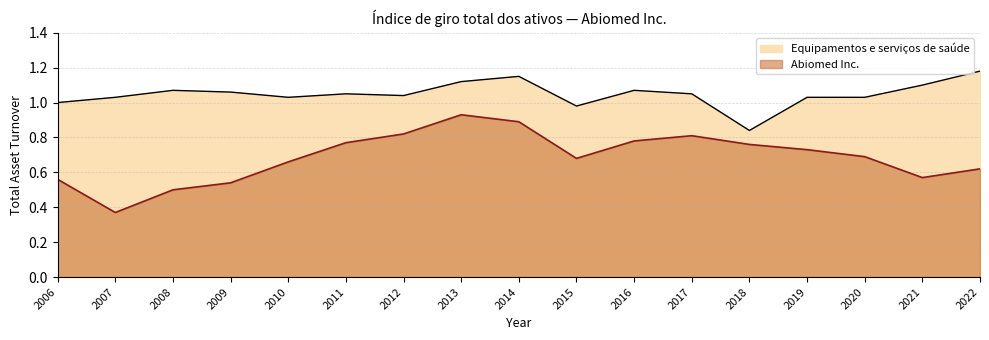

True or false: Equipamentos e serviços de saúde and Abiomed Inc. intersect in this chart.

False